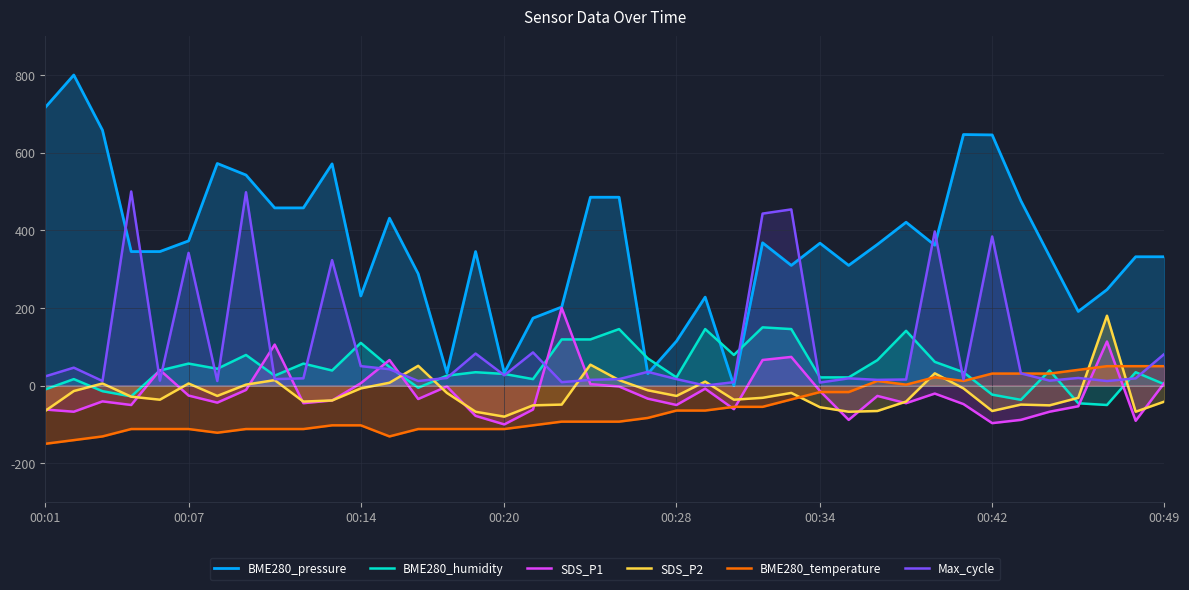

What are all the series names shown in the legend?

BME280_pressure, BME280_humidity, SDS_P1, SDS_P2, BME280_temperature, Max_cycle